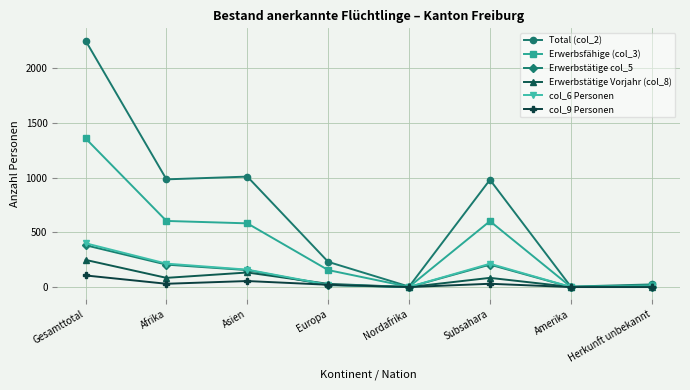

What is the label of the 7th point from the right?

Afrika